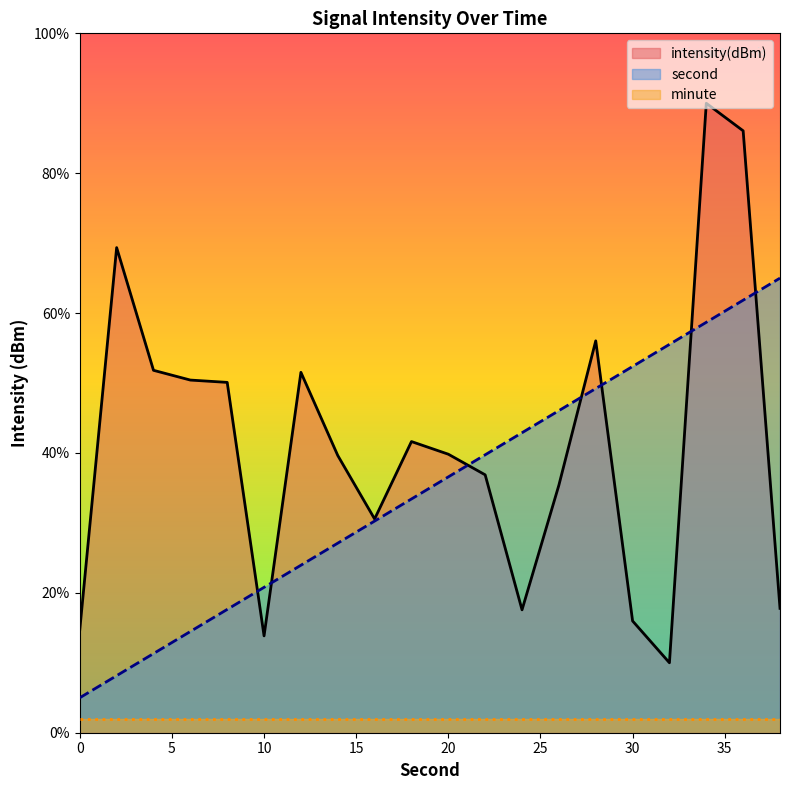

The value of second at 4 is 4.8. True or false?

False